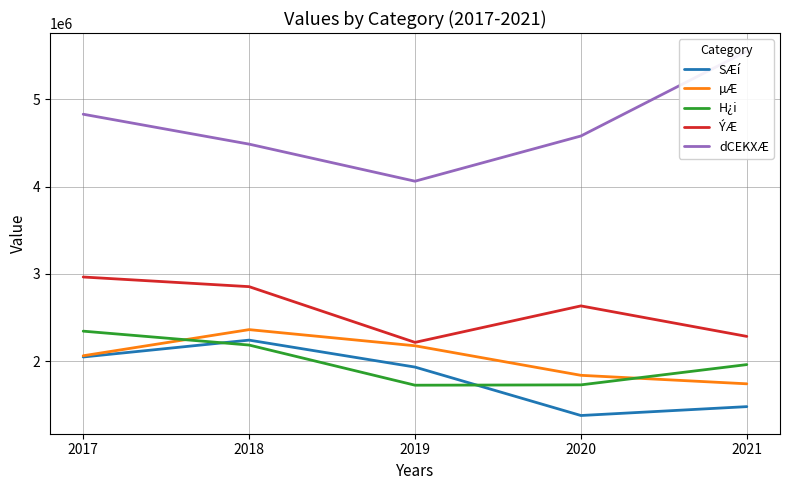

Is it true that ÝÆ equals 3440494 at 2019?

False